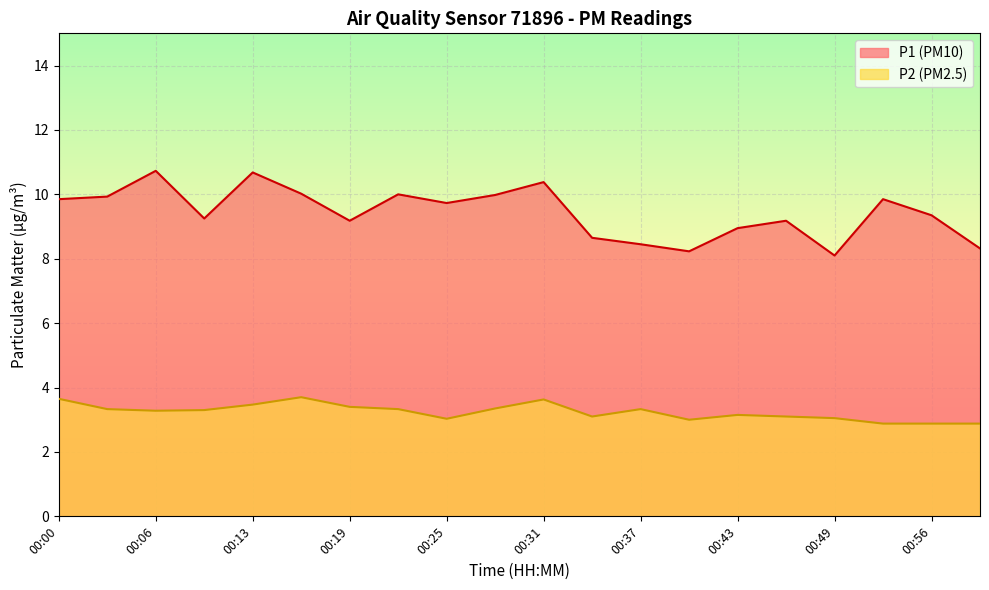

Which has a higher value, 00:37 or 00:16?

00:16